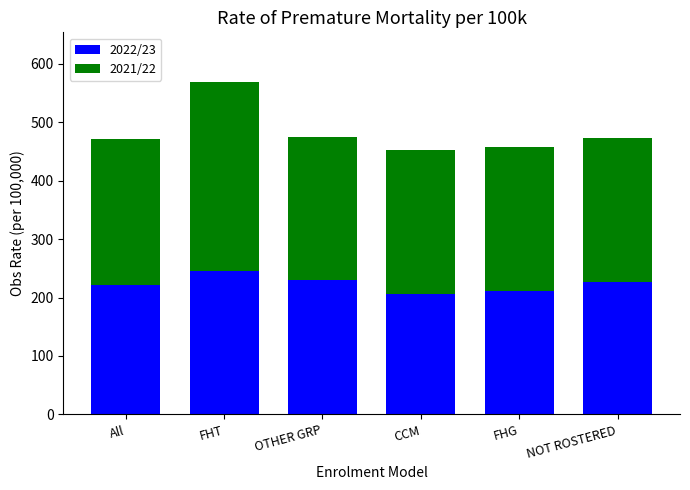

Reading left to right, transcribe the values for 2022/23.

All=221.3	FHT=244.9	OTHER GRP=229.6	CCM=205.5	FHG=211.2	NOT ROSTERED=225.9